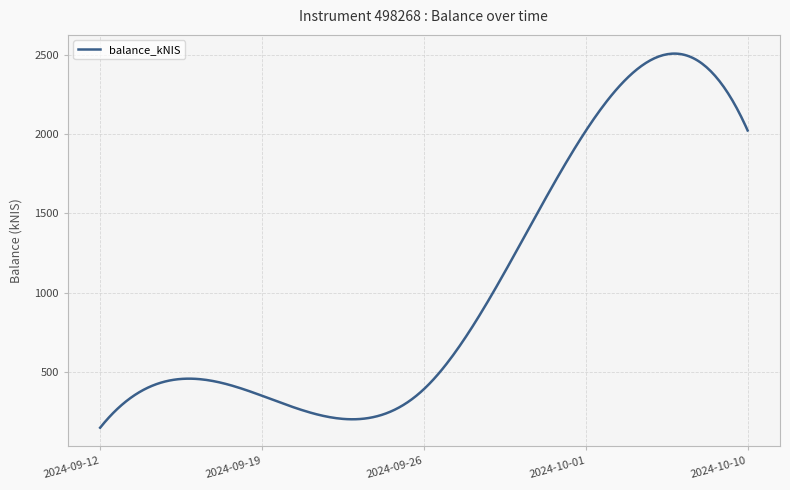

What is the difference between the maximum and minimum values?

2358.0